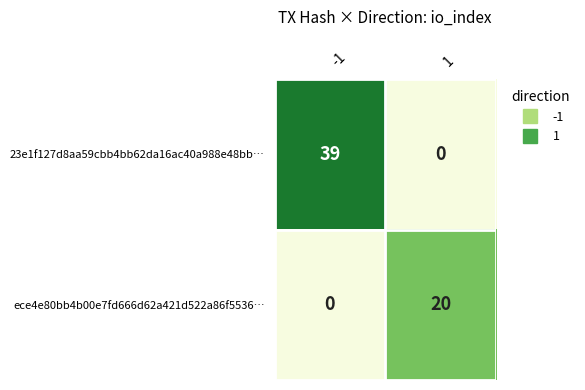

Rank the series by their maximum value, from highest to lowest.

23e1f127d8aa59cbb4bb62da16ac40a988e48bb…, ece4e80bb4b00e7fd666d62a421d522a86f5536…